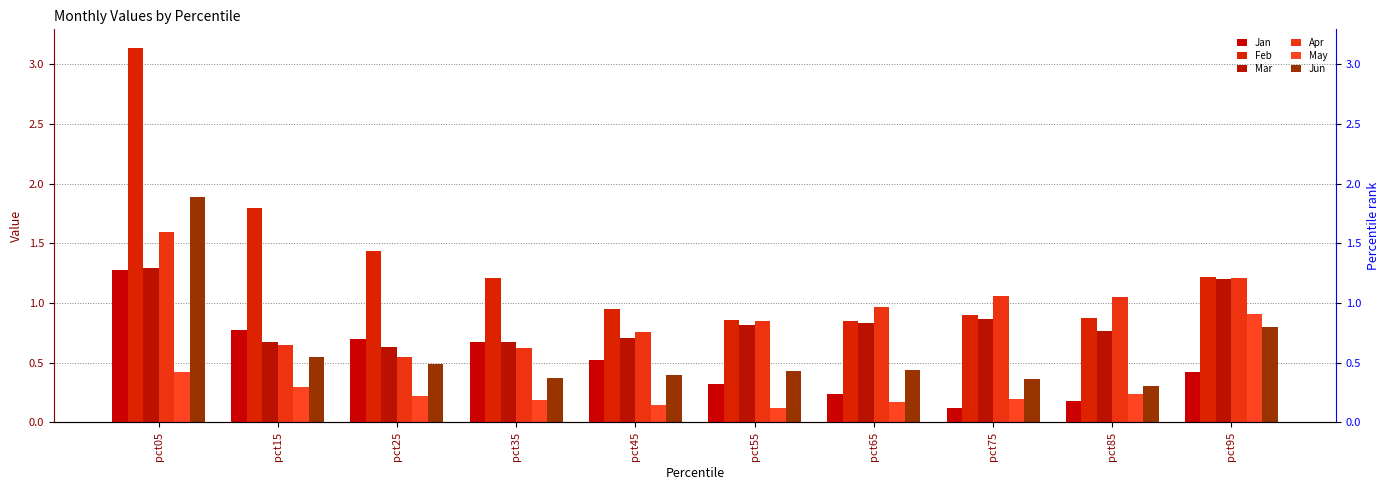

Count the number of data series in this chart.

6